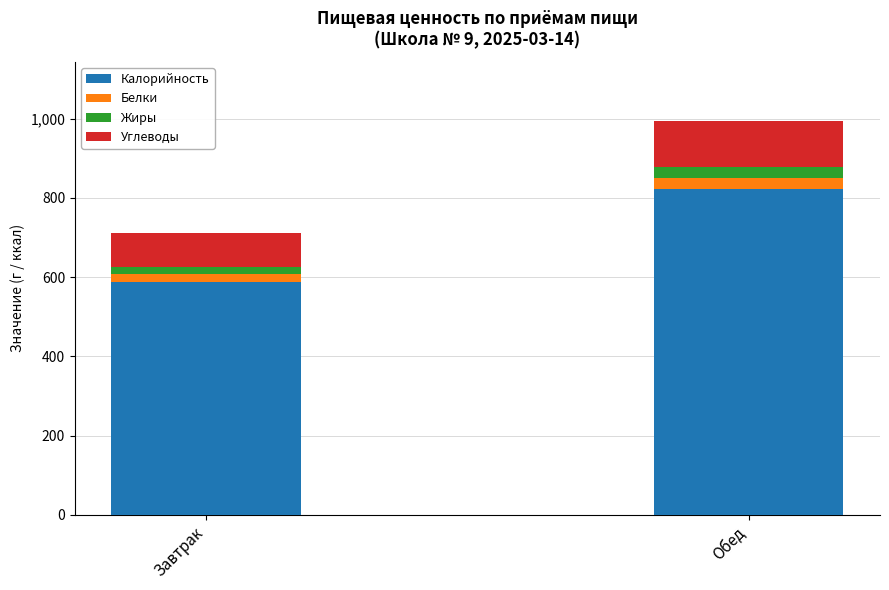

What is the lowest value of the Калорийность series?

587.5